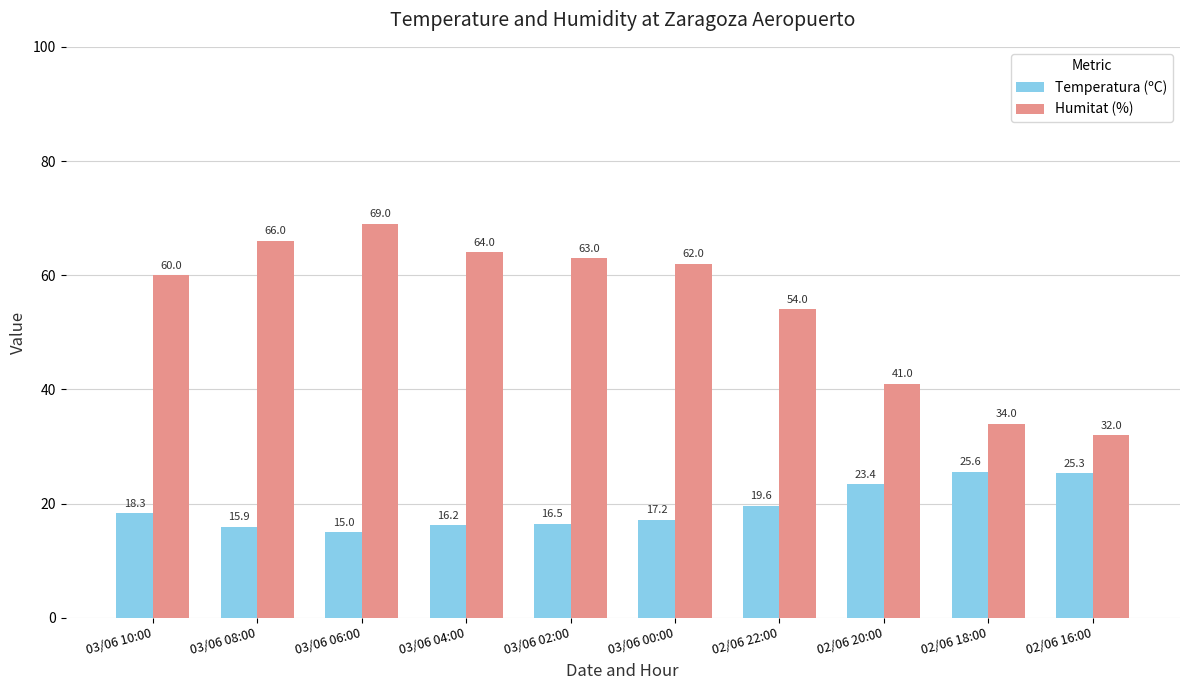

The value of Humitat (%) at 03/06 08:00 is 91.0. True or false?

False